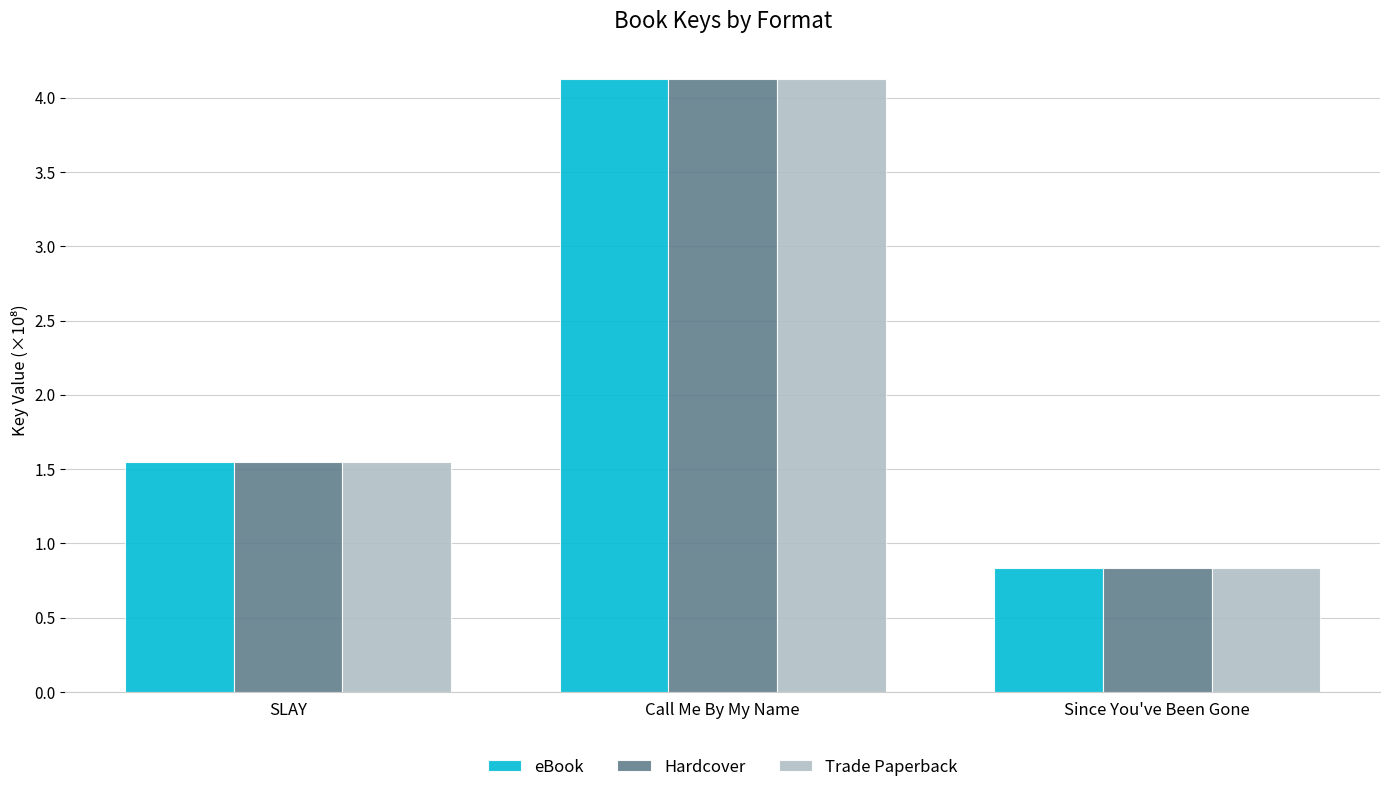

At which category is the sum across all series the highest?

Call Me By My Name